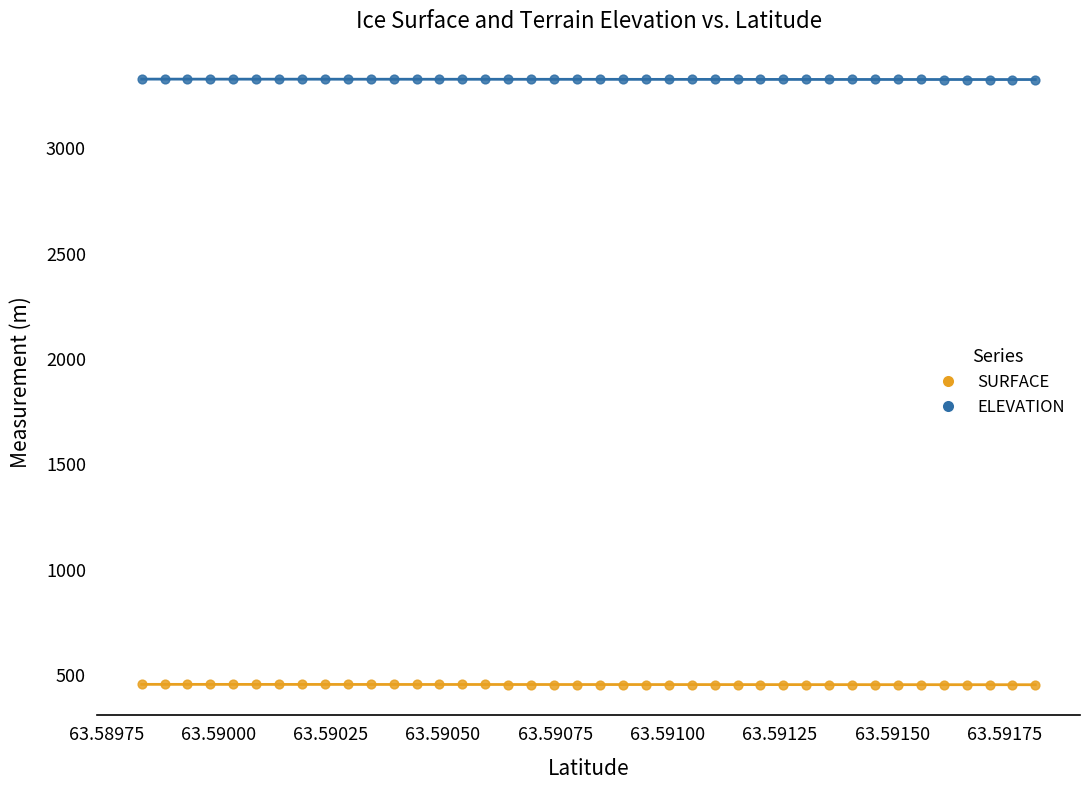

Which series reaches the minimum Y coordinate?

SURFACE